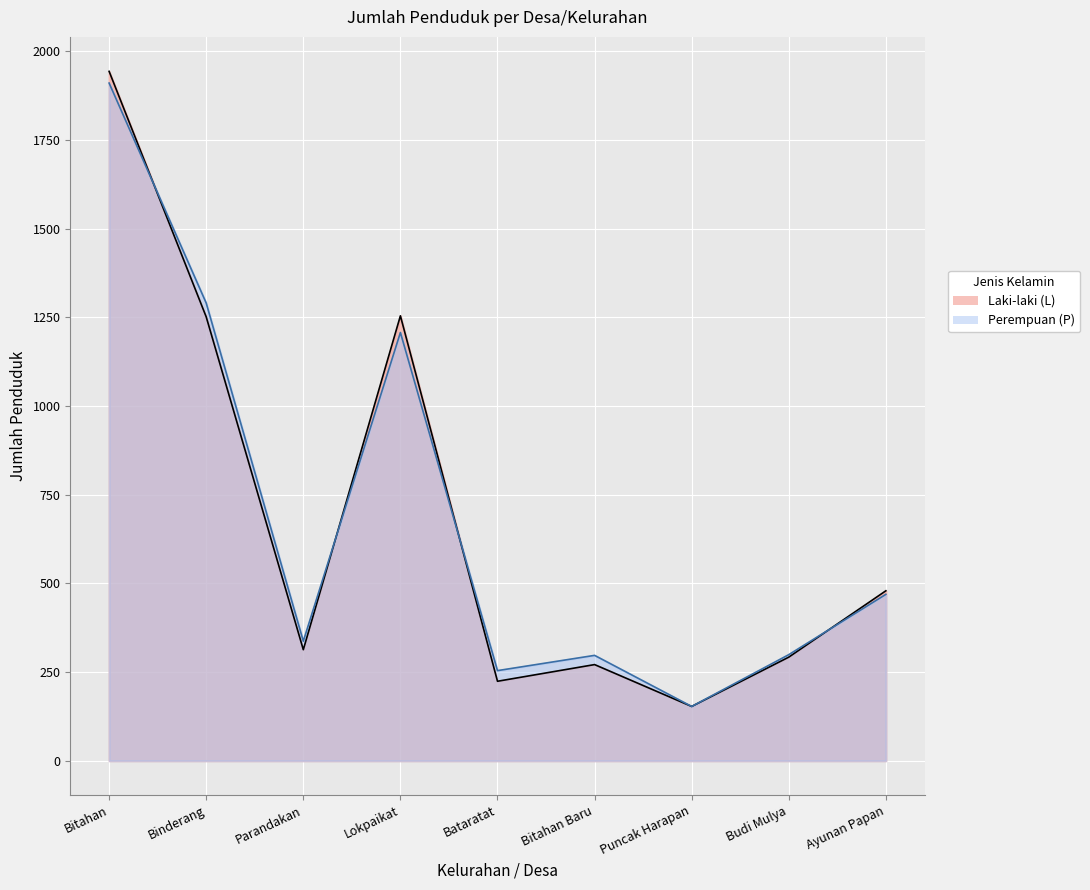

Reading right to left, transcribe all the data shown in this chart.

Laki-laki (L): 479	292	153	271	224	1254	313	1251	1943
Perempuan (P): 469	299	153	297	254	1207	337	1290	1910